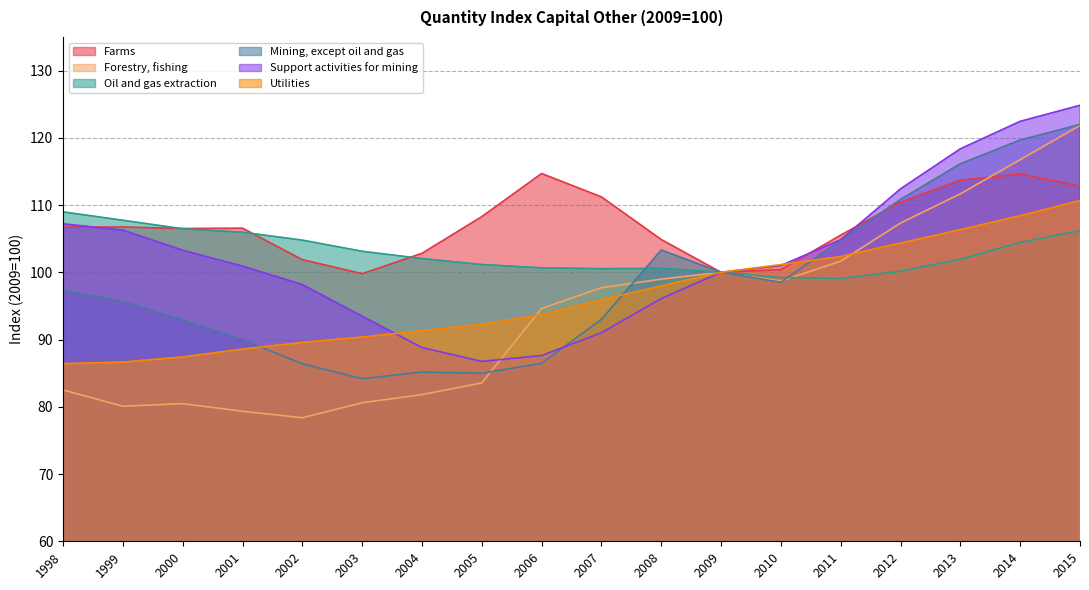

What is the greatest value displayed?

124.8